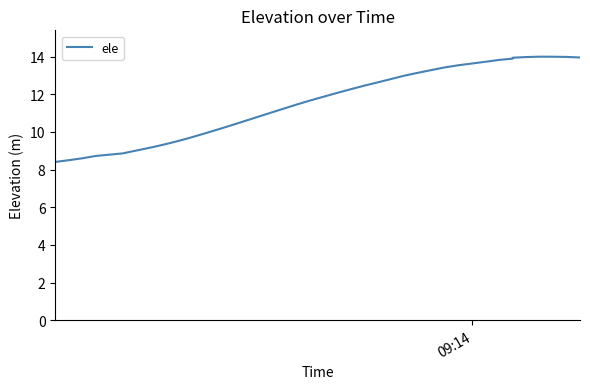

Reading right to left, list all the values displayed in this chart.

14.0	14.0	14.0	14.0	14.0	13.9	13.9	13.8	13.7	13.6	13.5	13.4	13.3	13.1	13.0	12.8	12.6	12.5	12.3	12.1	11.9	11.7	11.5	11.2	11.0	10.8	10.6	10.3	10.1	9.9	9.7	9.5	9.3	9.2	9.0	8.9	8.7	8.6	8.5	8.4